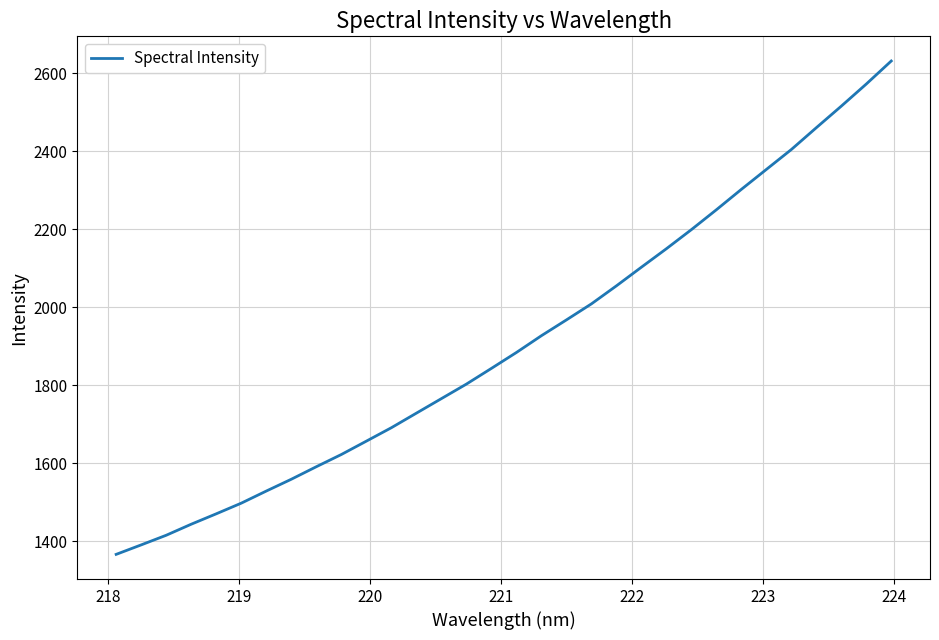

What is the minimum value shown in the chart?

1367.0